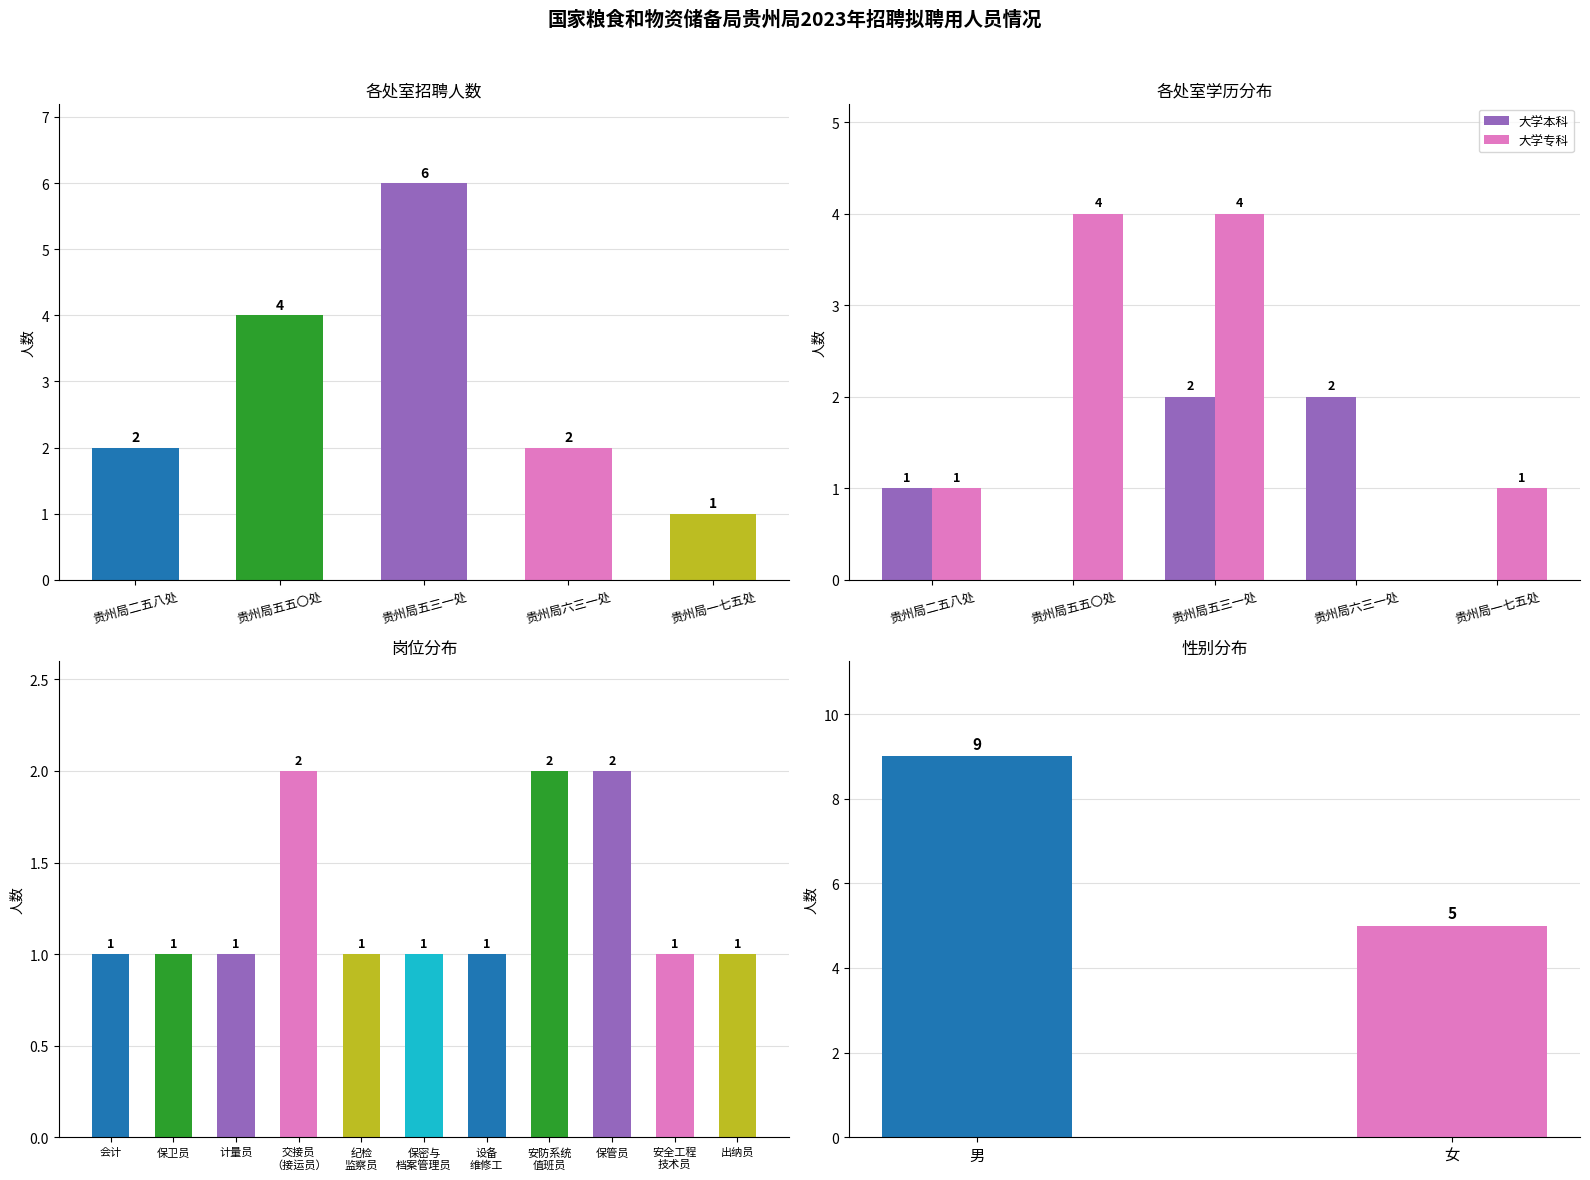

Reading left to right, what are all the values shown in this chart?

大学本科: 1	0	2	2	0
大学专科: 1	4	4	0	1